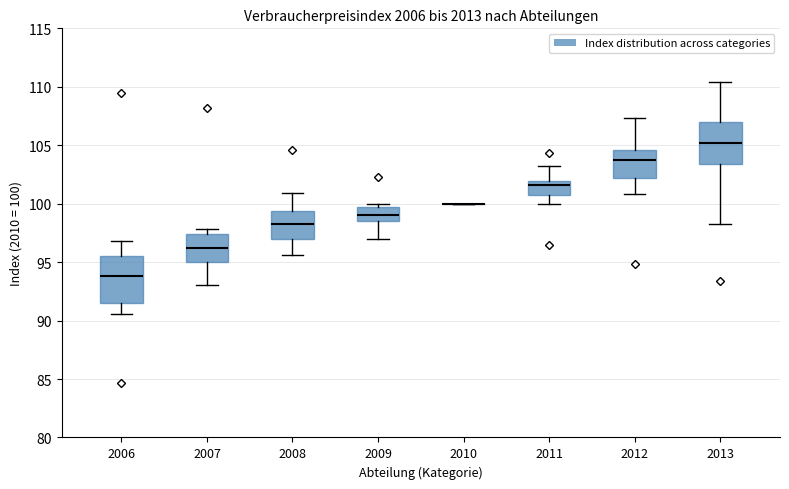

Reading left to right, read every box against the y-axis: the position of its median line, the range the box covers, and the ends of its whiskers. The values are not printed on the chart, so give them approximately, as read against the axis.

2006: median 94.0, box 91.5 to 95.5, whiskers 90.5 to 97.0
2007: median 96.0, box 95.0 to 97.5, whiskers 93.0 to 98.0
2008: median 98.5, box 97.0 to 99.5, whiskers 95.5 to 101.0
2009: median 99.0, box 98.5 to 99.5, whiskers 97.0 to 100.0
2010: box collapsed to a line at 100.0, whiskers 100.0 to 100.0
2011: median 101.5, box 100.5 to 102.0, whiskers 100.0 to 103.0
2012: median 103.5, box 102.0 to 104.5, whiskers 101.0 to 107.5
2013: median 105.0, box 103.5 to 107.0, whiskers 98.5 to 110.5